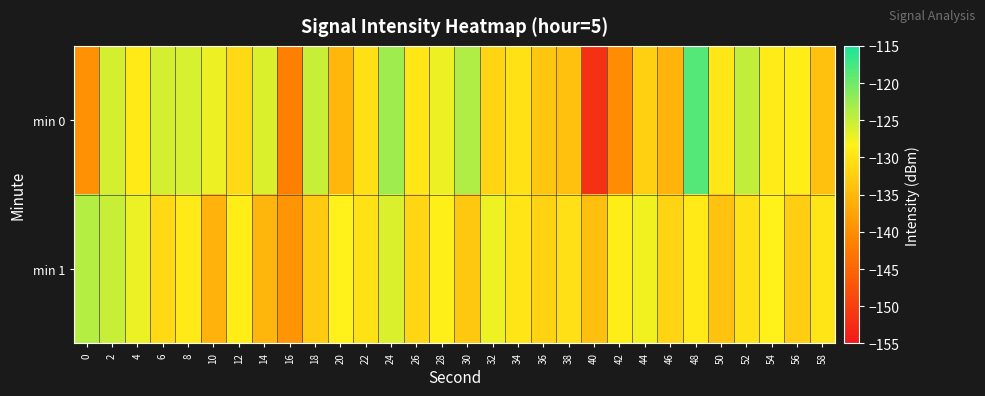

Reading right to left, list all the values displayed in this chart.

min 0: 58=-134.1	56=-128.9	54=-129.2	52=-124.8	50=-129.6	48=-118.5	46=-135.7	44=-132.3	42=-140.2	40=-151.8	38=-133.9	36=-133.4	34=-130.2	32=-131.9	30=-123.8	28=-127.3	26=-129.6	24=-122.8	22=-130.5	20=-135.2	18=-125.1	16=-141.6	14=-126.2	12=-131.2	10=-127.3	8=-126.1	6=-125.9	4=-129.4	2=-125.9	0=-139.5
min 1: 58=-129.9	56=-132.6	54=-128.4	52=-130.2	50=-133.7	48=-129.3	46=-131.8	44=-127.6	42=-128.9	40=-134.2	38=-130.5	36=-132.1	34=-129.8	32=-127.4	30=-133.2	28=-128.7	26=-131.5	24=-126.3	22=-130.1	20=-128.5	18=-132.9	16=-139.2	14=-135.2	12=-128.9	10=-135.8	8=-129.4	6=-131.2	4=-127.2	2=-125.2	0=-124.1